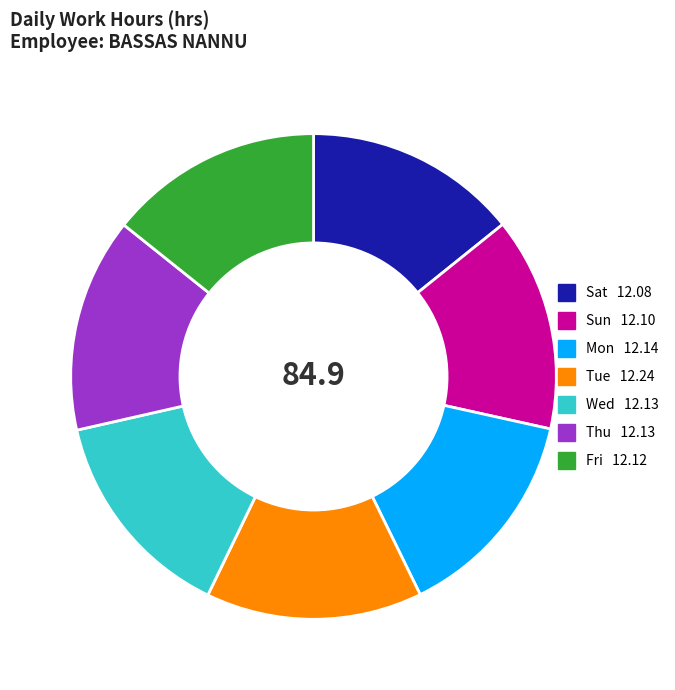

Do Sat and Thu together represent more than half of the pie?

No